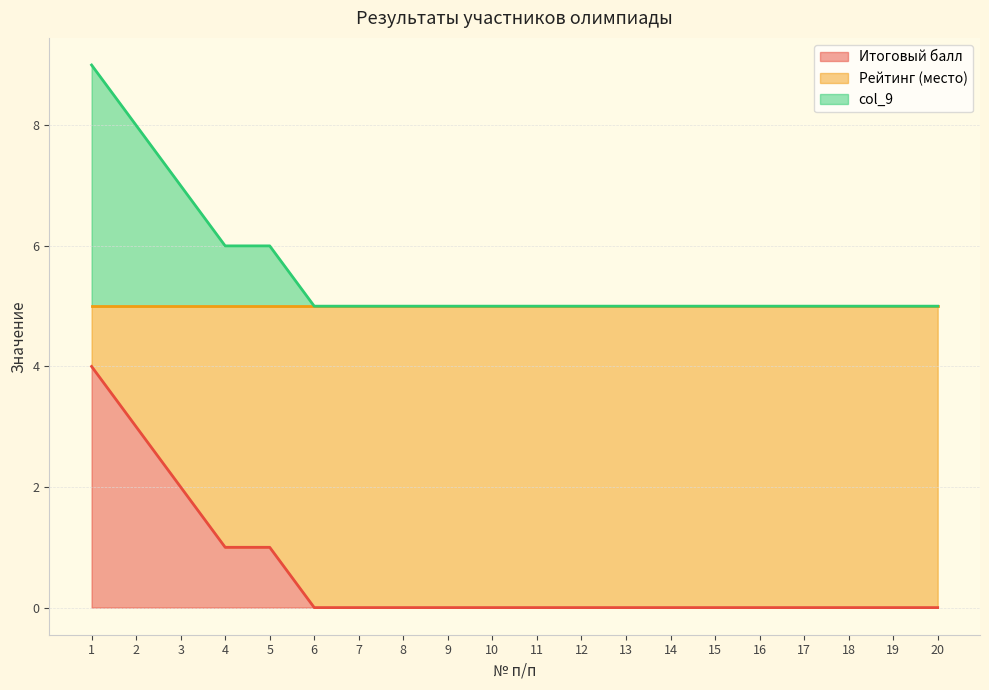

True or false: Итоговый балл and col_9 intersect in this chart.

False